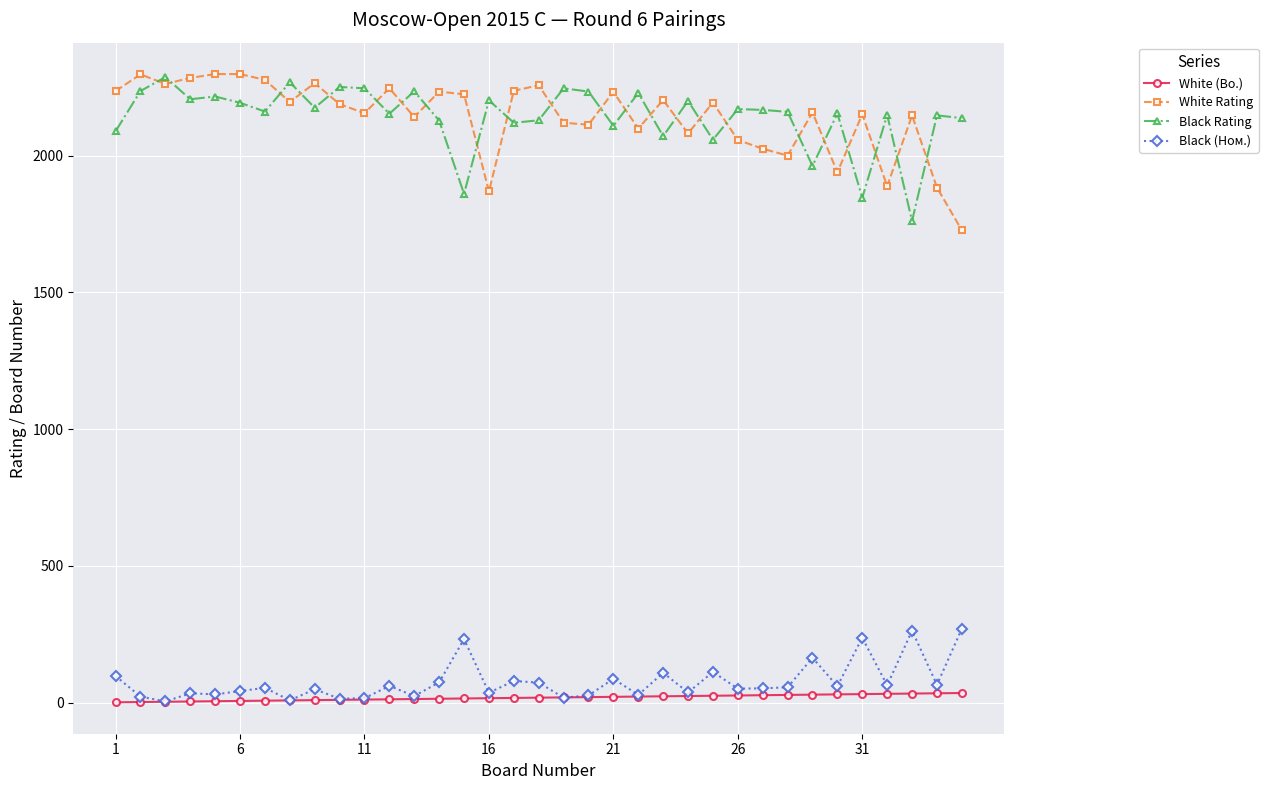

True or false: White Rating has more than 1 interior local peaks.

True